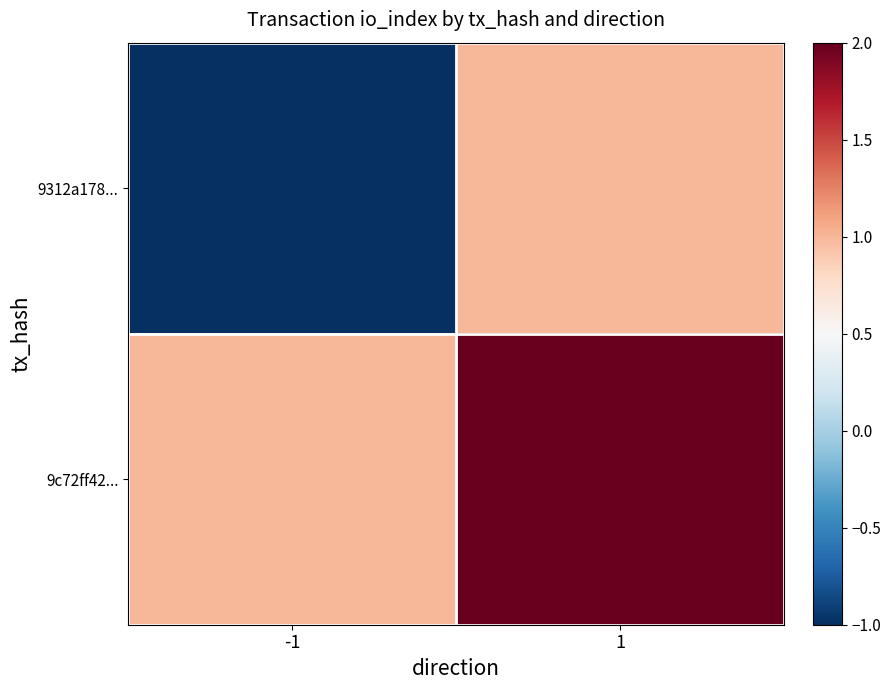

How many categories are shown in the chart?

2